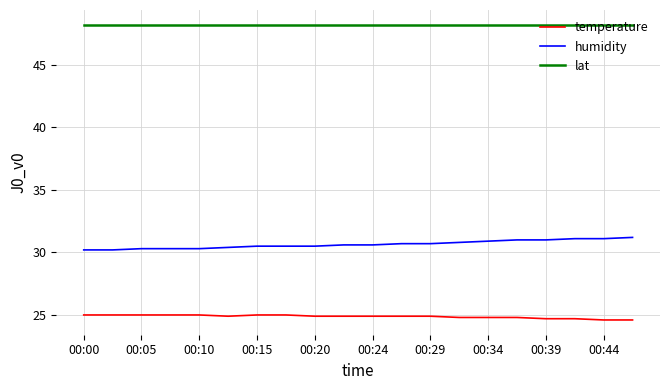

True or false: temperature and lat intersect in this chart.

False